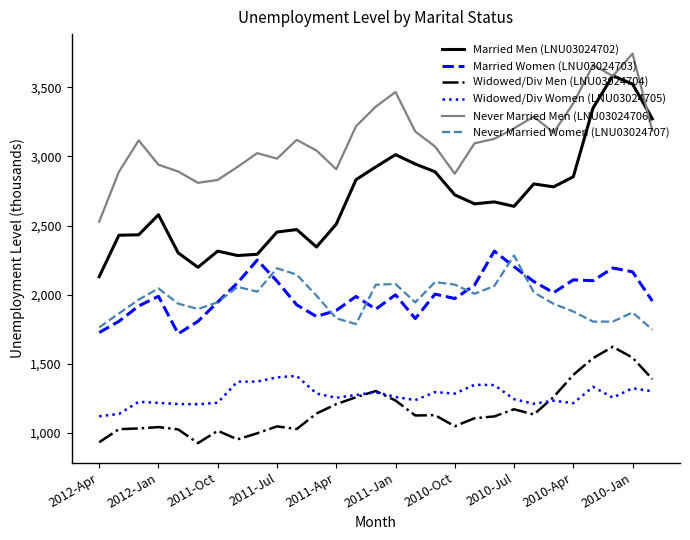

True or false: Never Married Men (LNU03024706) and Widowed/Div Women (LNU03024705) cross at least once.

False